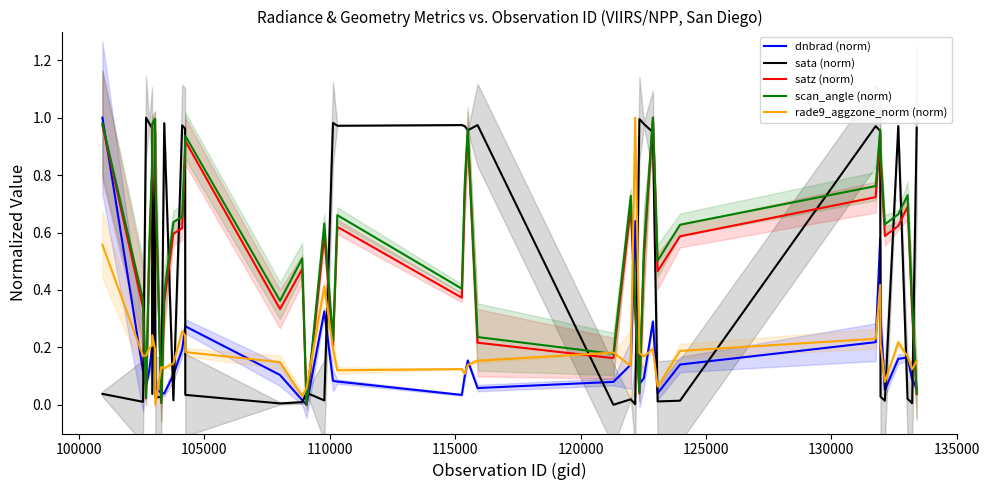

What is the sum of all satz (norm) values?

21.8